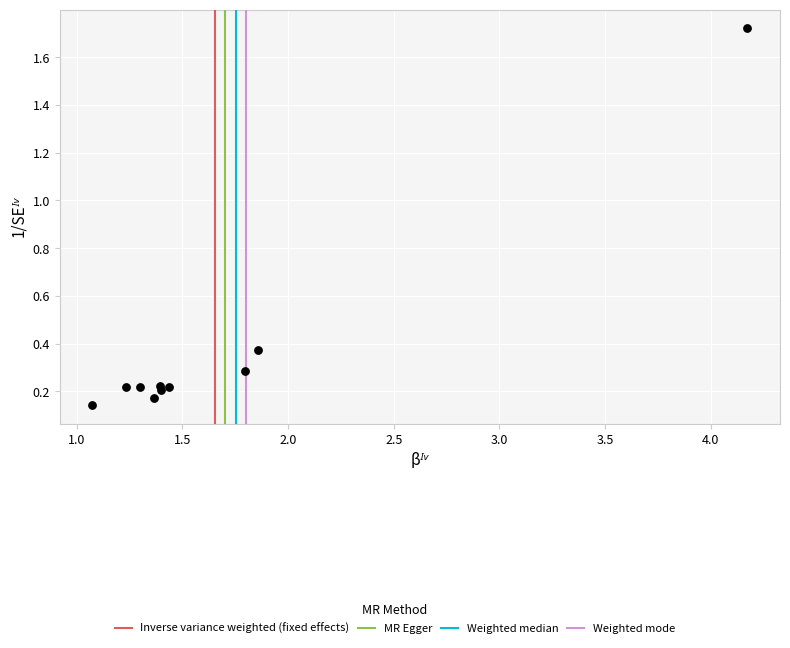

What is the range of Y values (max minus min)?

1.6